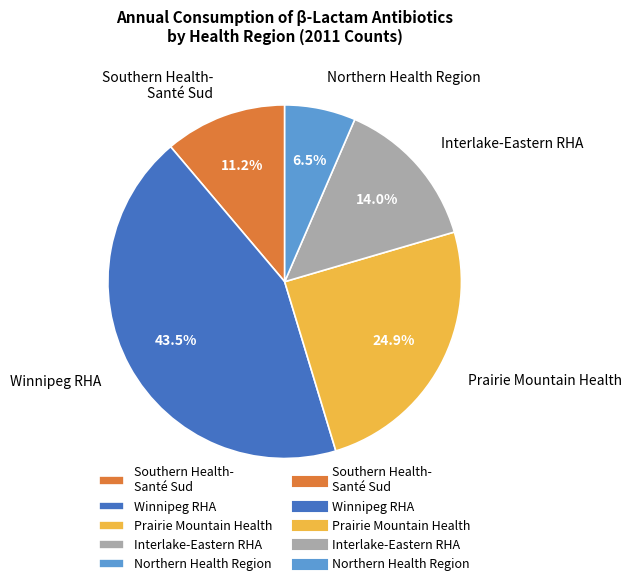

Do Prairie Mountain Health and Interlake-Eastern RHA together represent more than half of the pie?

No